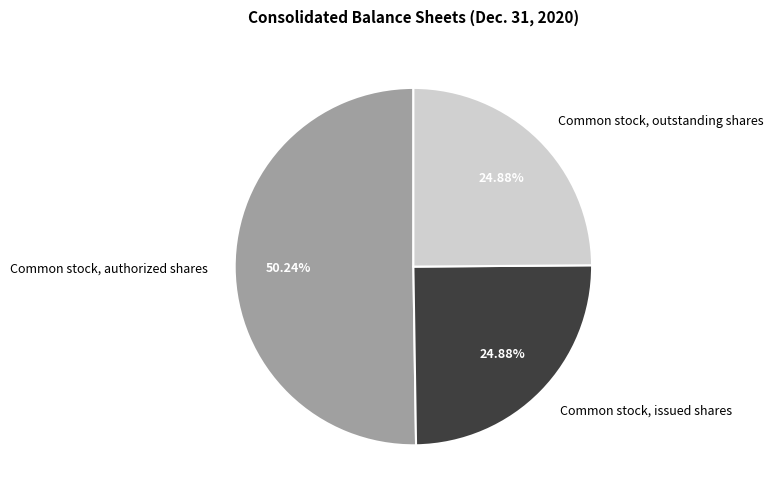

What is the total percentage of Common stock, issued shares and Common stock, authorized shares?

75.1%